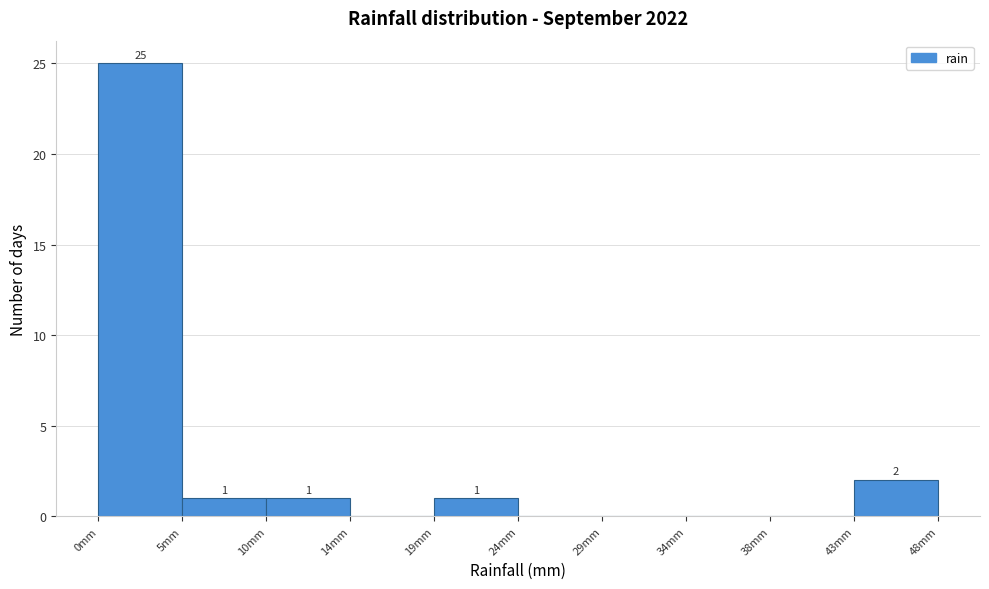

Over which range of the x-axis is the bar tallest?

0.0 to 4.8